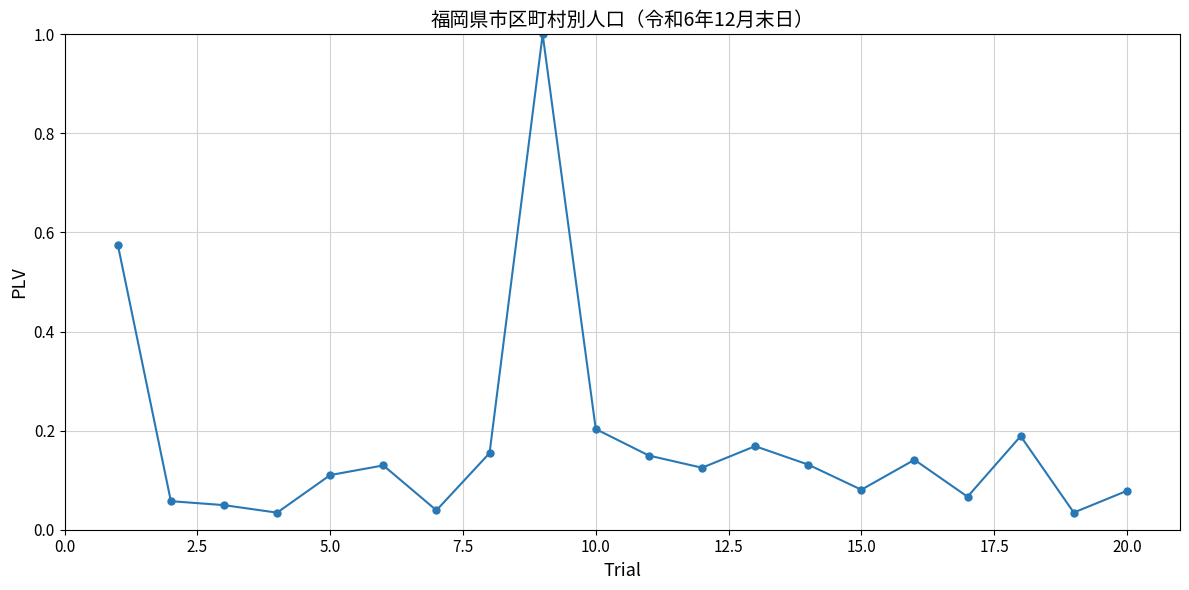

What is the difference between the second highest and minimum values?

0.5